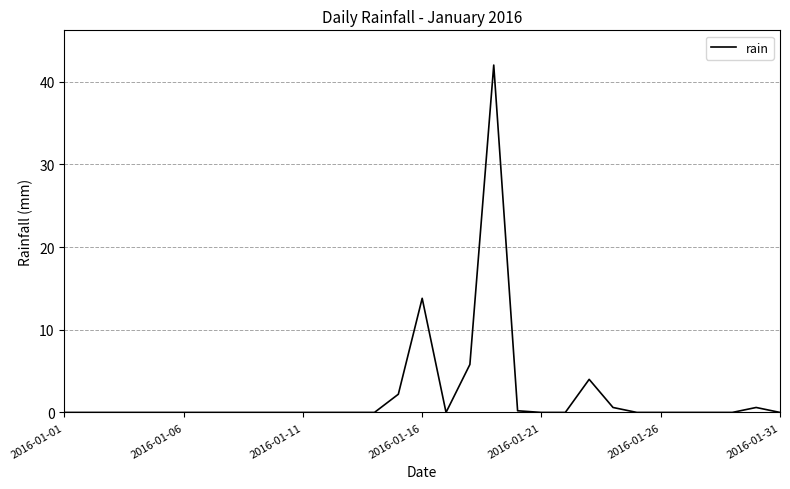

What is the greatest value displayed?

42.0